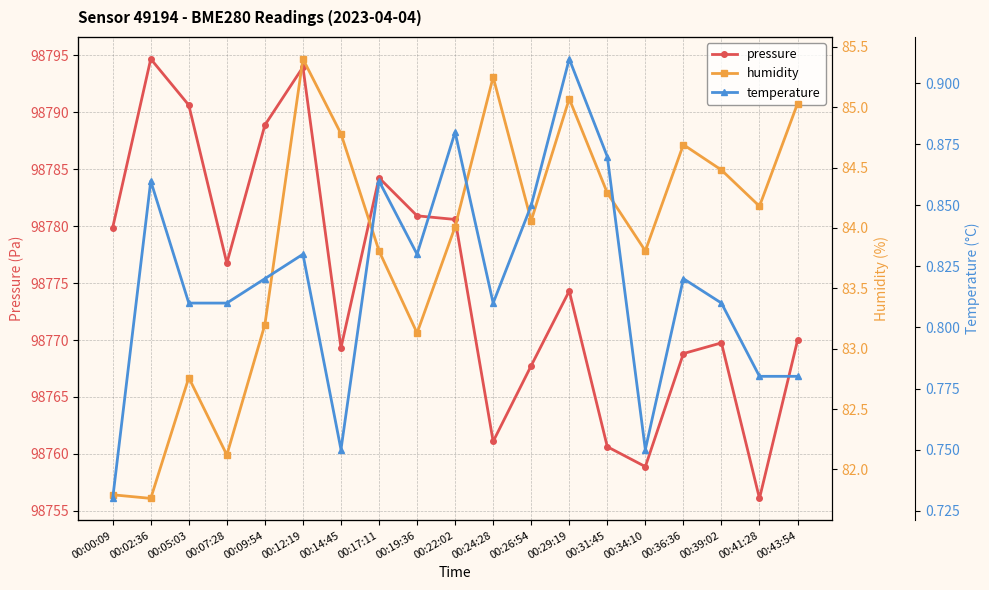

What is the difference between the maximum and minimum values in the humidity series?

3.6